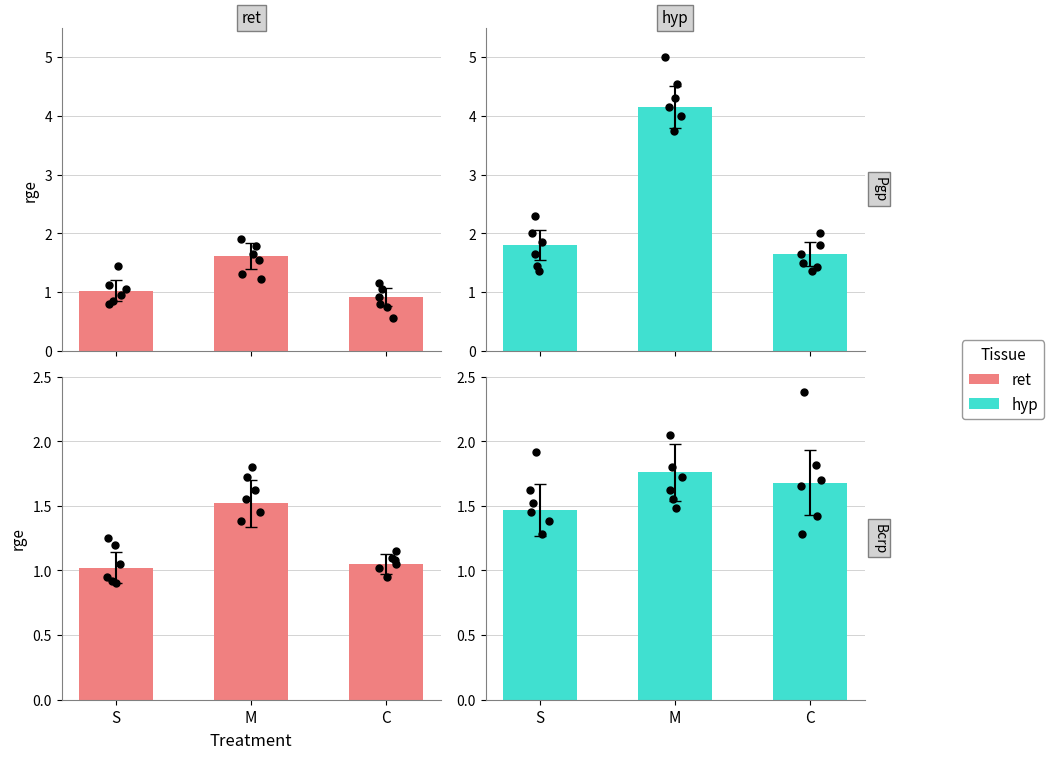

At which category is the sum across all series the highest?

M